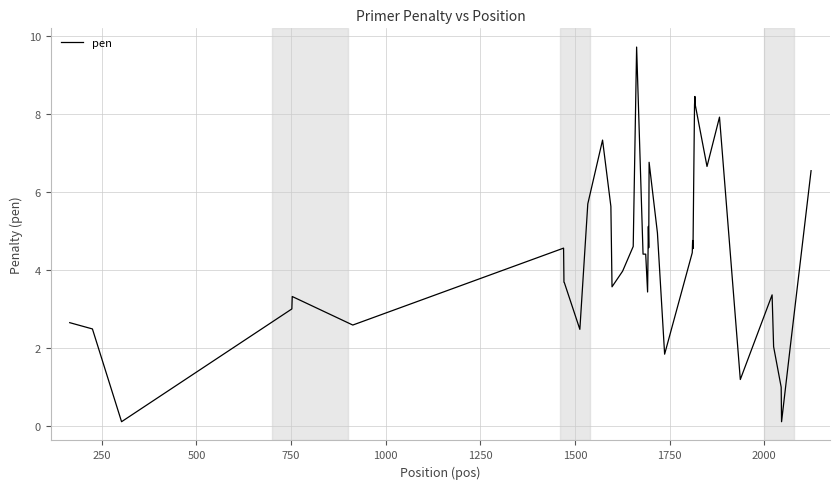

How many categories are shown in the chart?

40